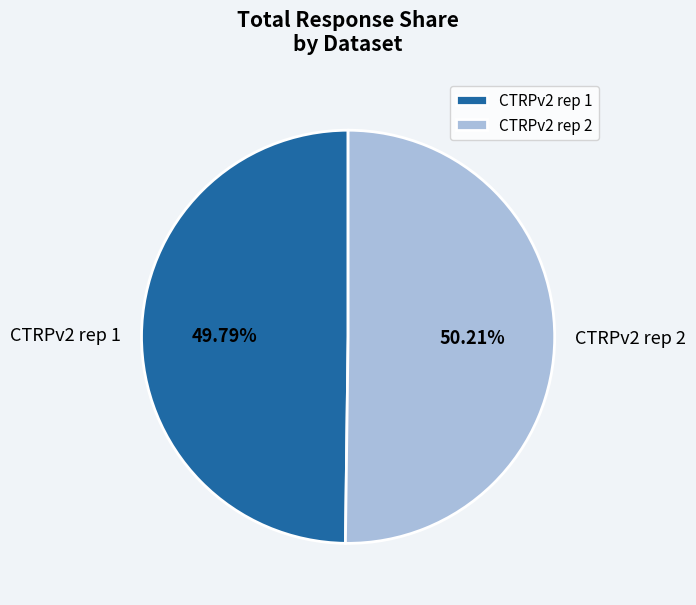

What is the ratio of the value at CTRPv2 rep 1 to the value at CTRPv2 rep 2?

1.0